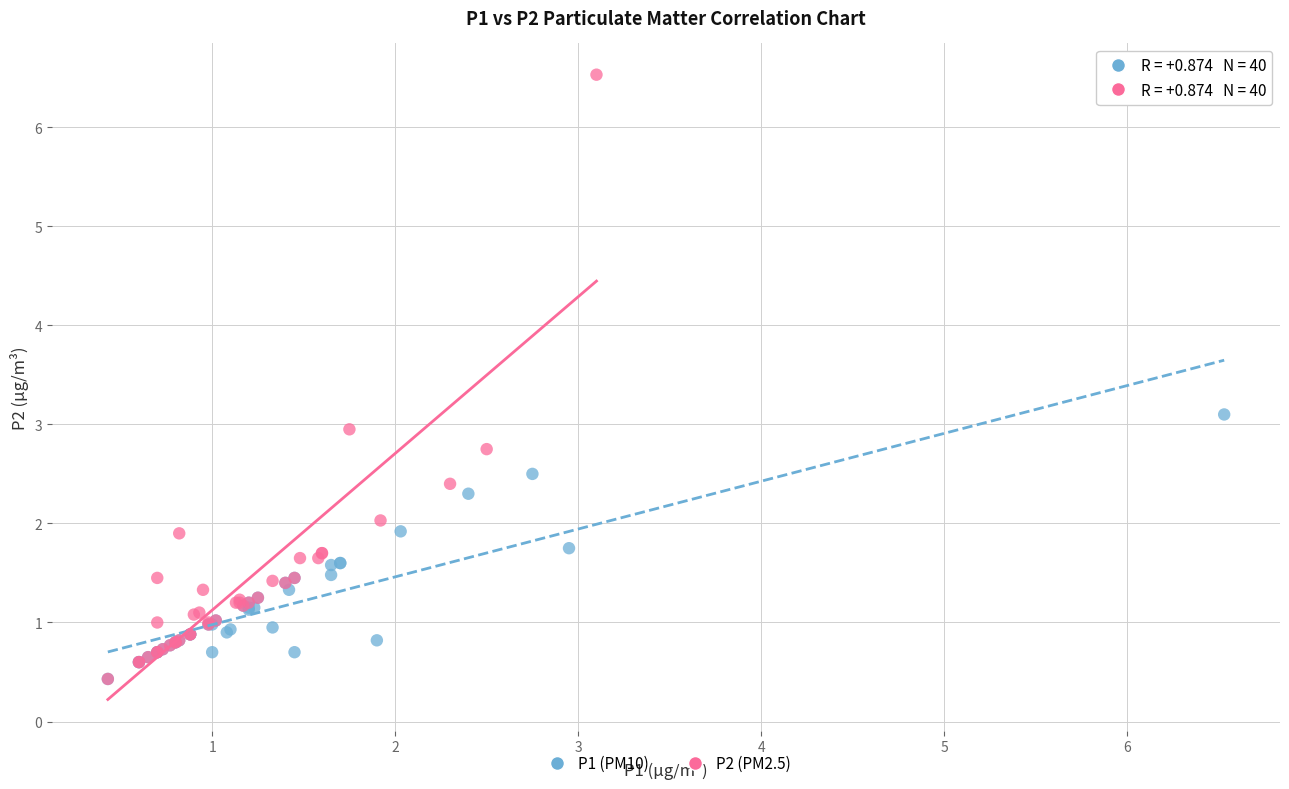

Which series contains the highest Y value?

P2 (PM2.5)